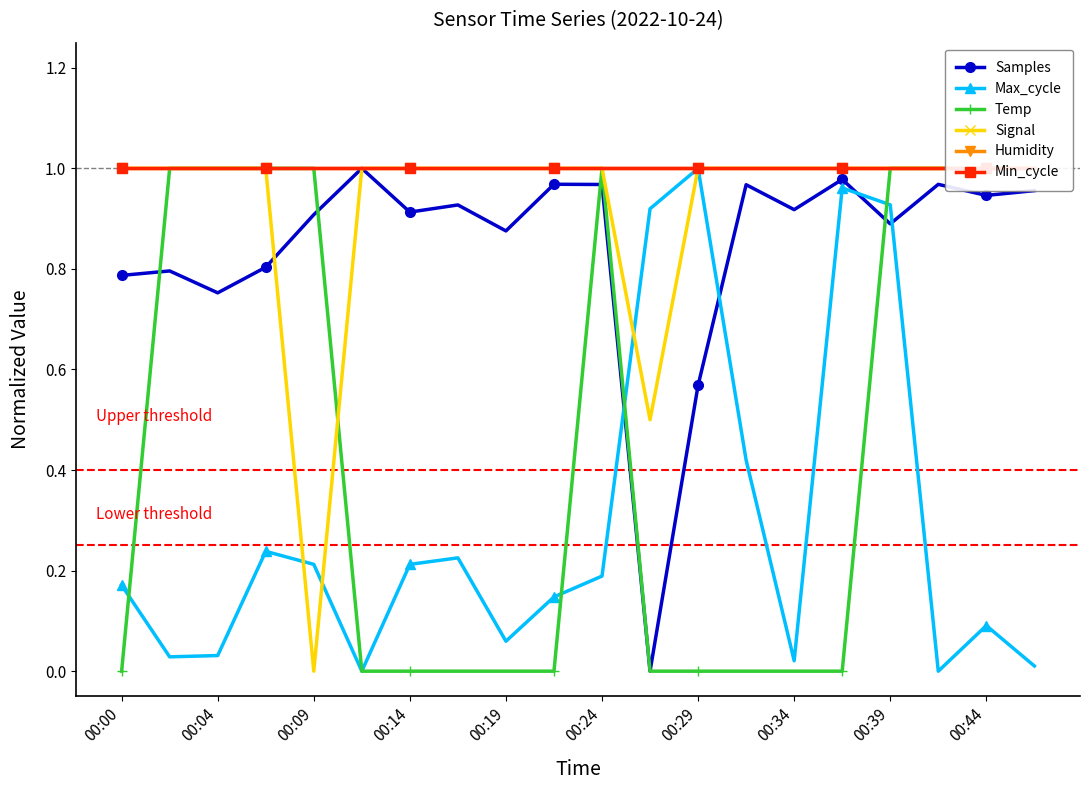

True or false: Max_cycle has a value of 1.0 at 00:29.

True